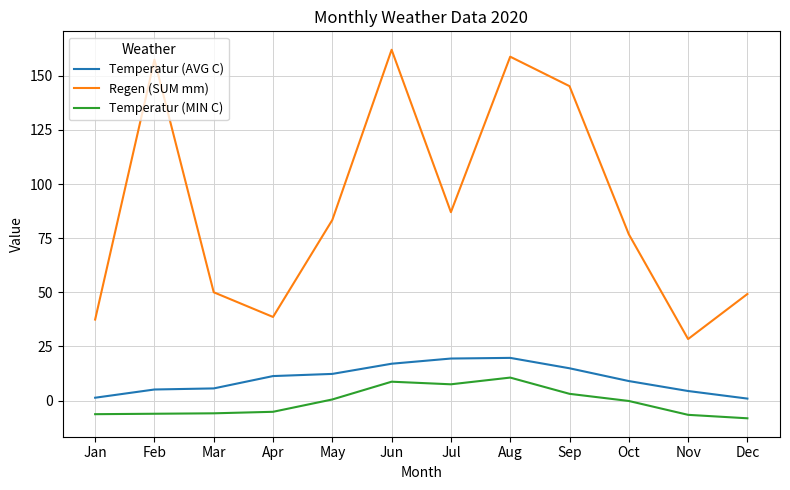

At which label does Regen (SUM mm) first exceed 83?

Feb